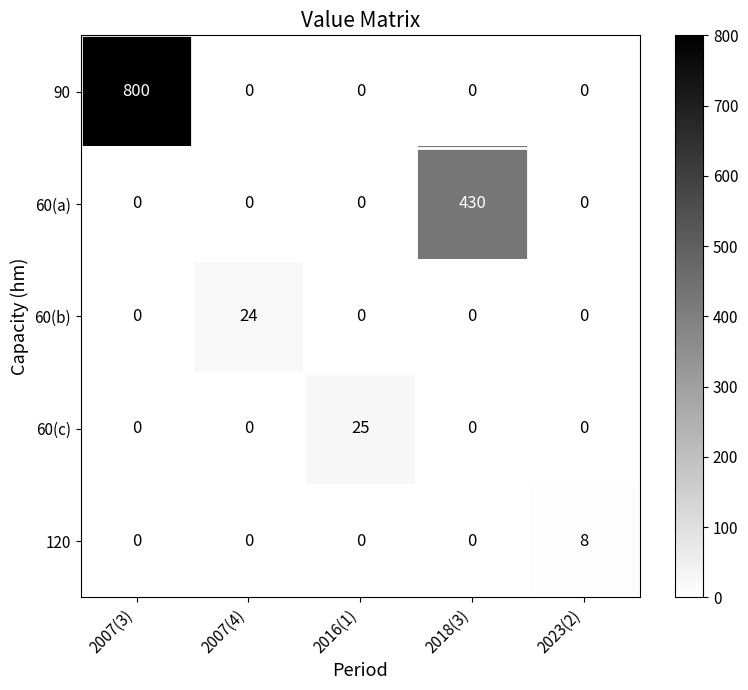

How many series are shown in this chart?

5